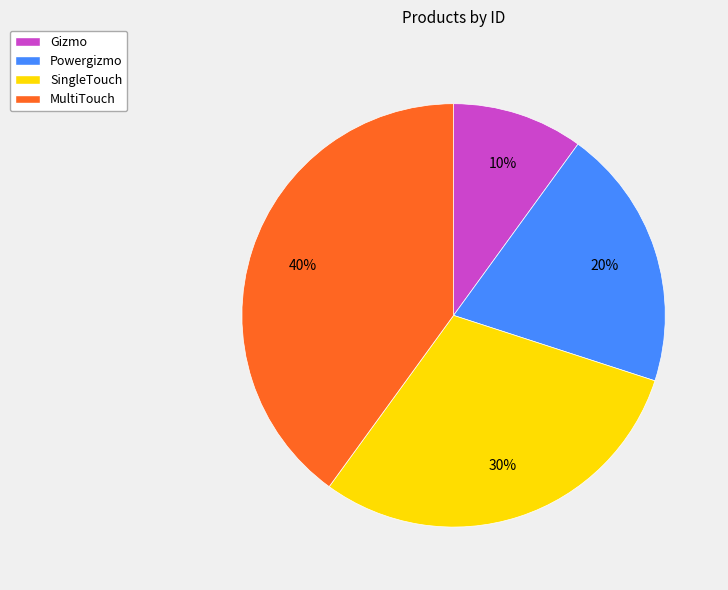

Is the sum of Gizmo and SingleTouch greater than half?

No